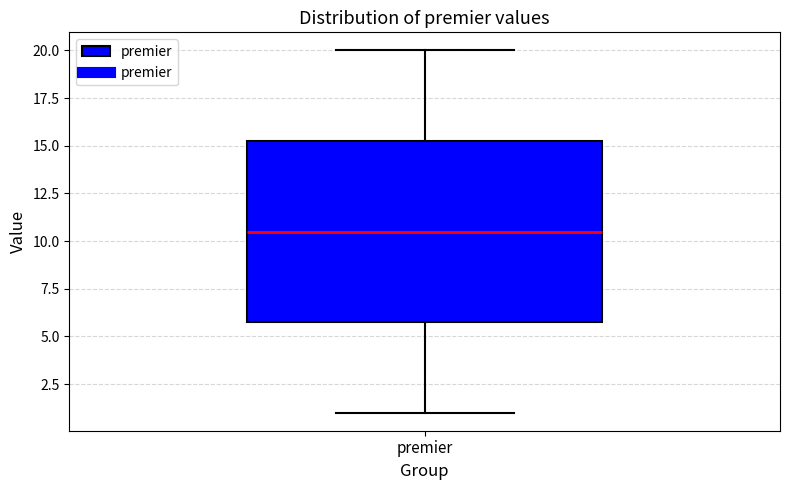

Where is the upper edge of the box for premier on the y-axis? The values are not printed on the chart, so give them approximately, as read against the axis.

15.5